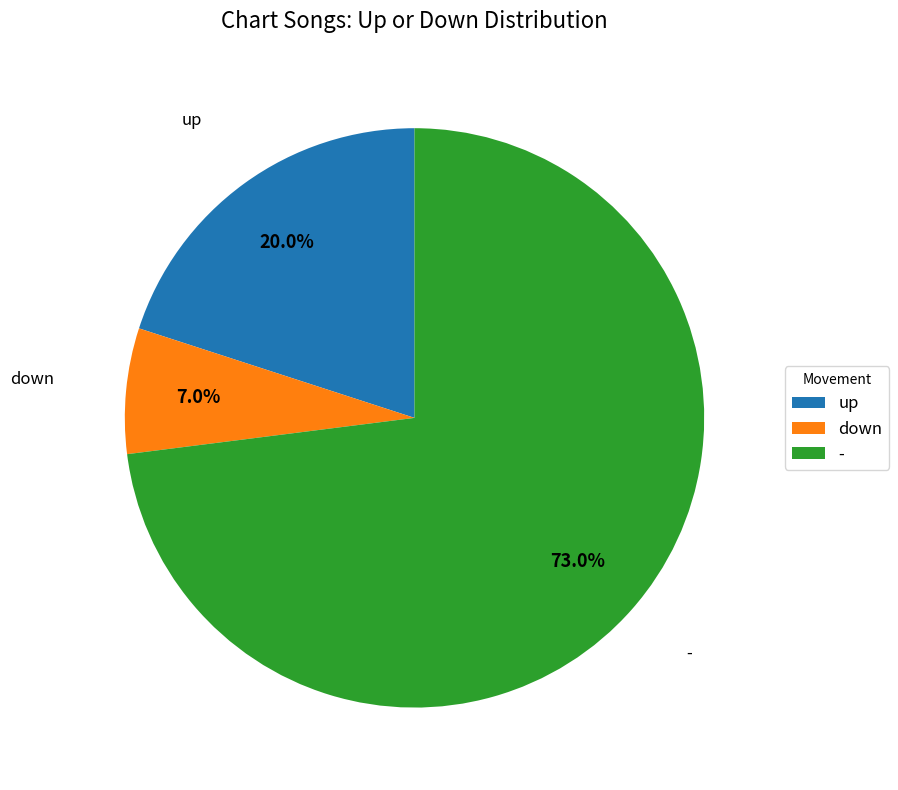

To the nearest percent, what is the average slice percentage?

33%